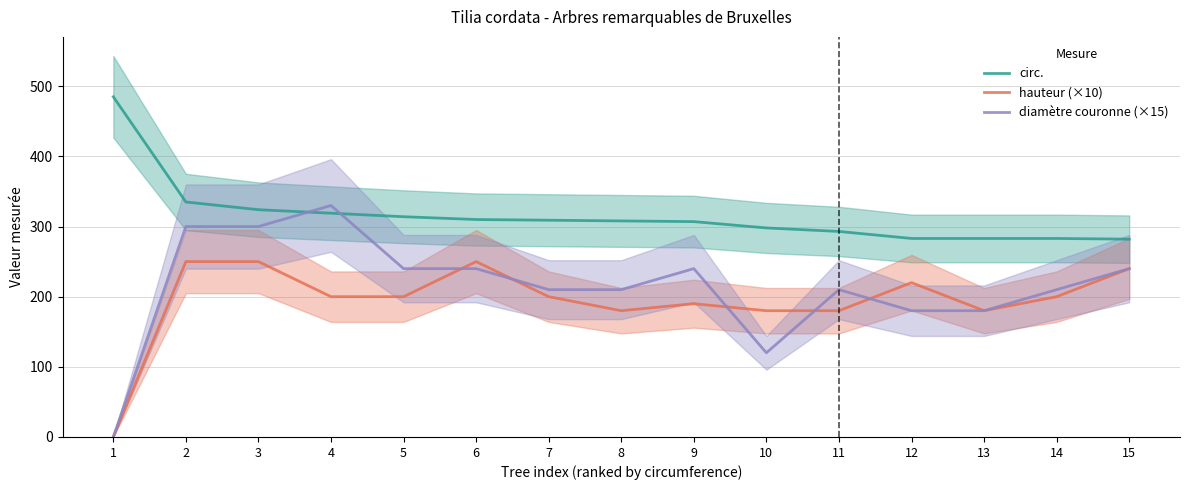

Where is circ. nearest to the value 383?

2